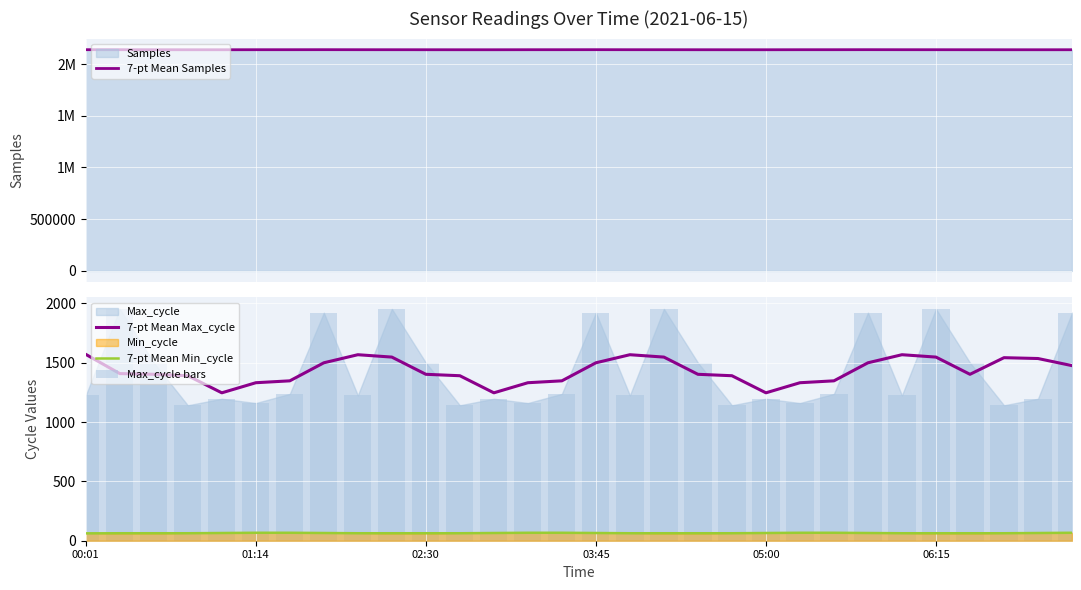

Which series has the largest range (max minus min)?

Max_cycle bars